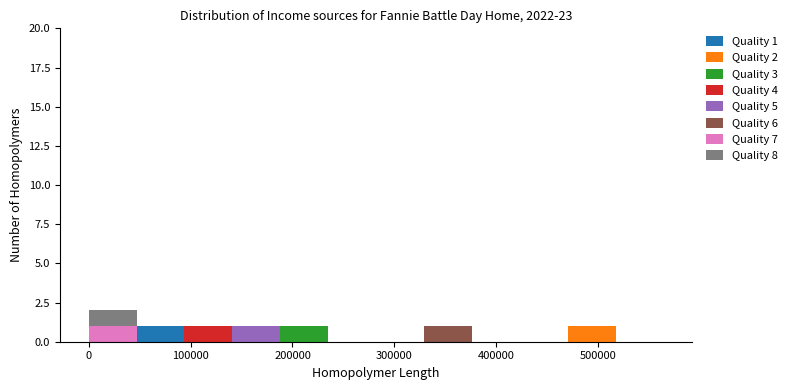

Which range on the x-axis has the tallest stacked bar (by total height)?

0 to 50000